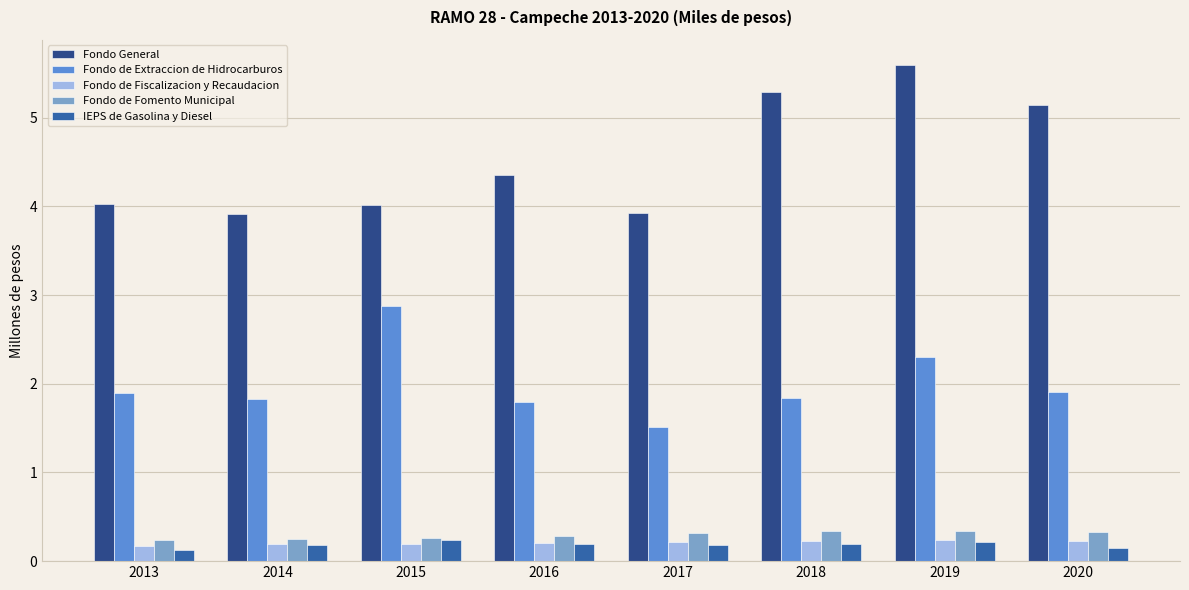

How many IEPS de Gasolina y Diesel values are between 0 and 1?

8